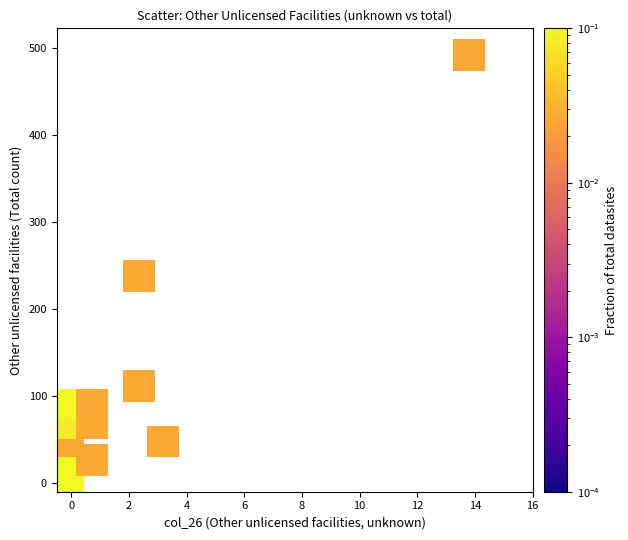

What Y value in the scatter plot is closest to 248?

238.3